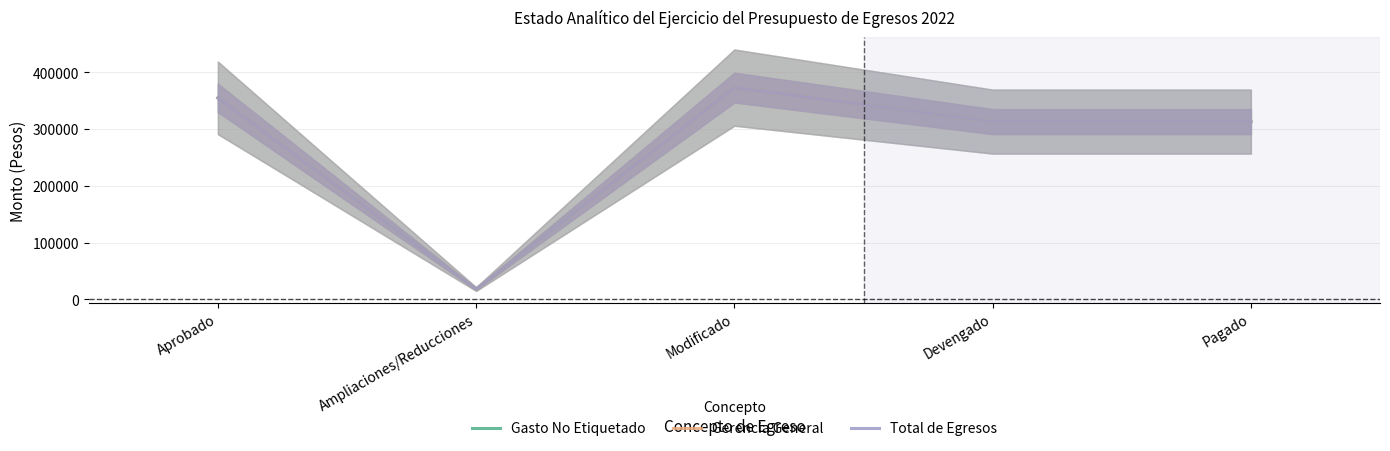

At Aprobado, list the series in order from largest to smallest.

Gasto No Etiquetado, Gerencia General, Total de Egresos